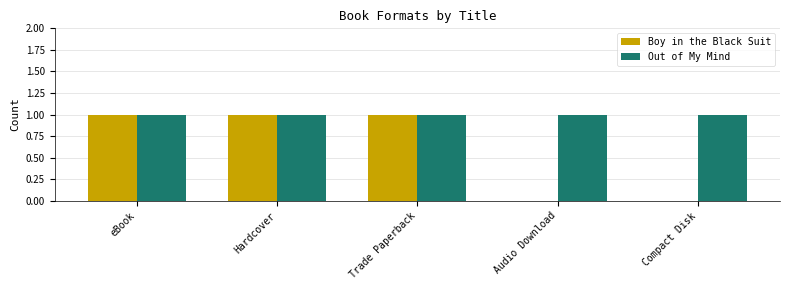

Which series has the largest total across all categories?

Out of My Mind